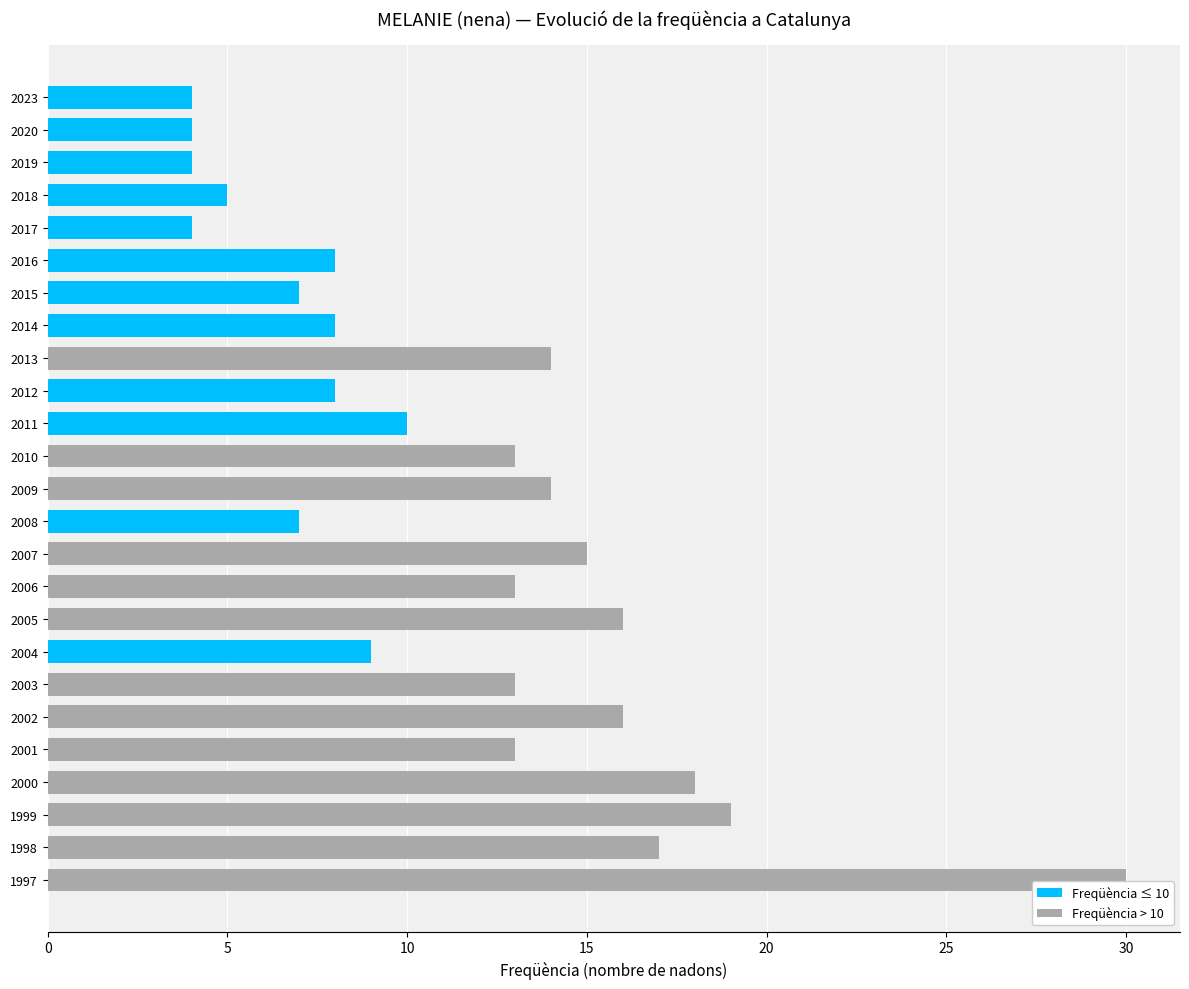

Reading top to bottom, what are all the values shown in this chart?

4	4	4	5	4	8	7	8	14	8	10	13	14	7	15	13	16	9	13	16	13	18	19	17	30